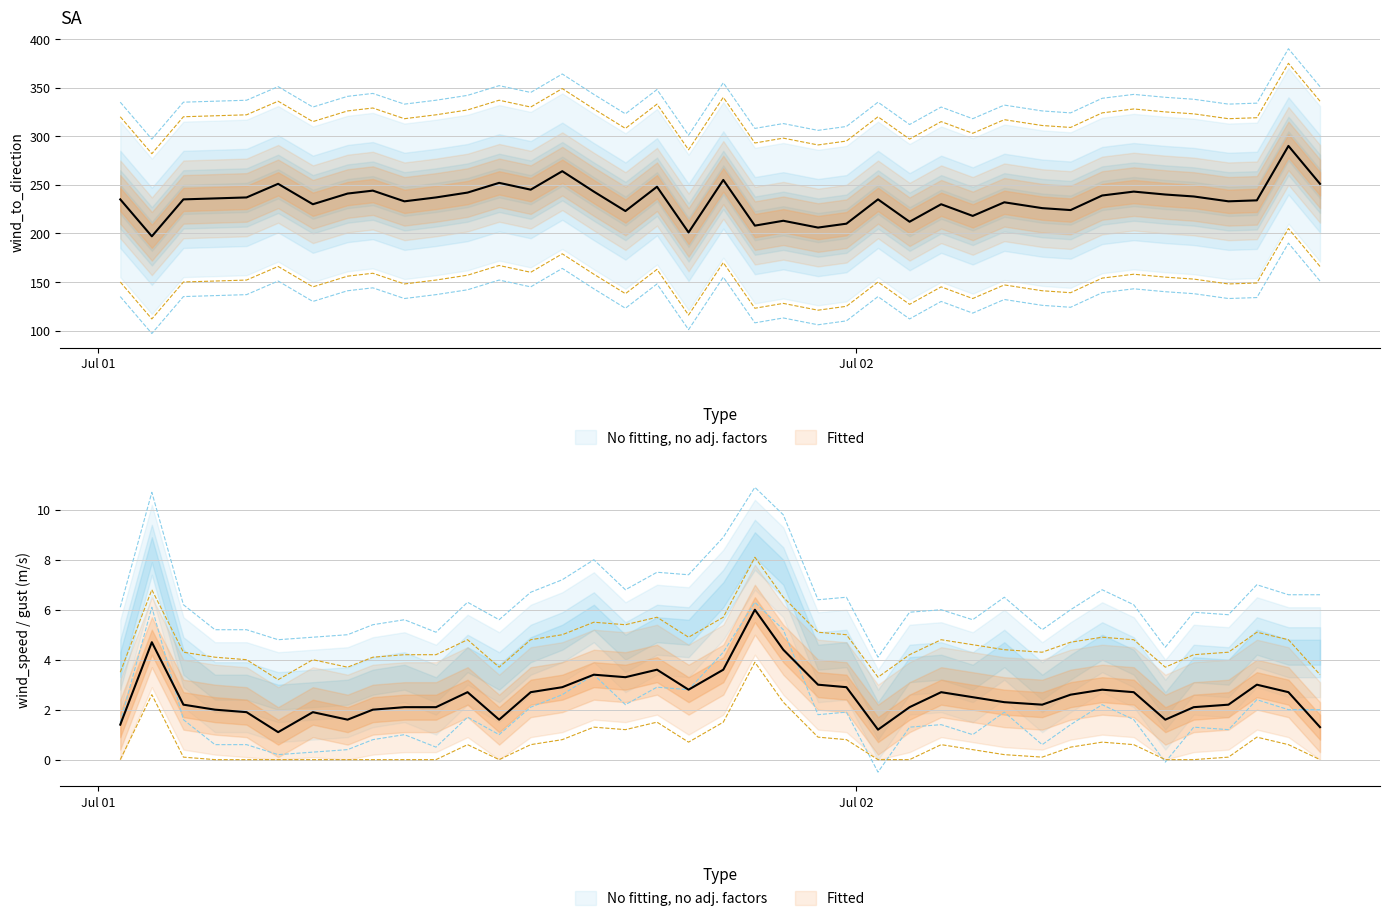

The value of wind_speed_of_gust at 2015-07-01T15:42:00Z is 1.8. True or false?

False